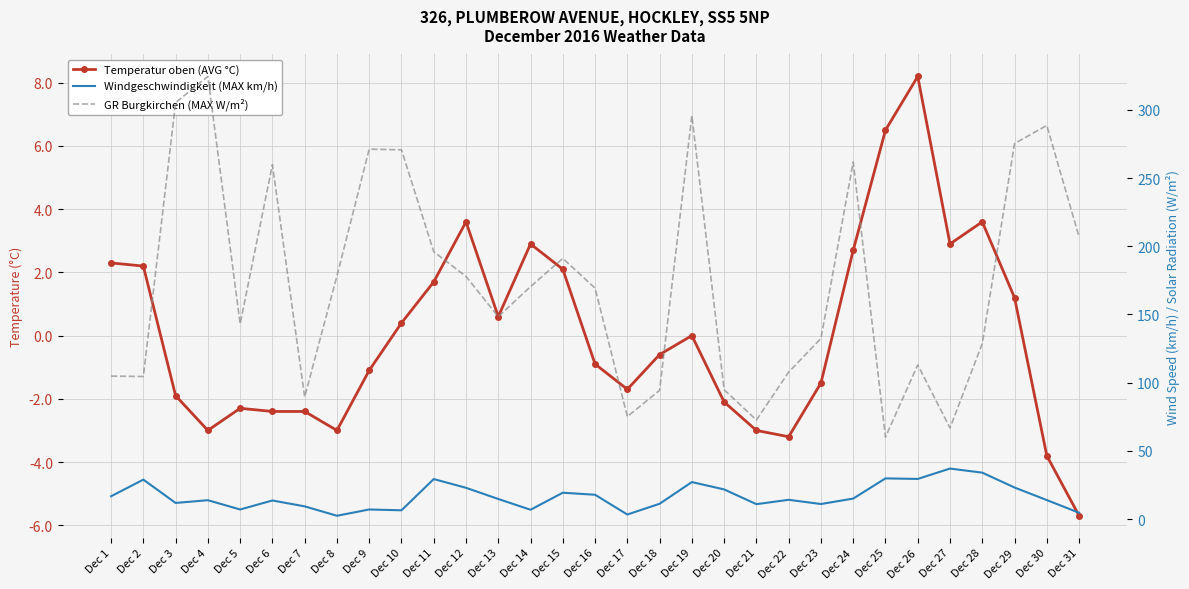

Between Dec 27 and Dec 3, which is larger?

Dec 27